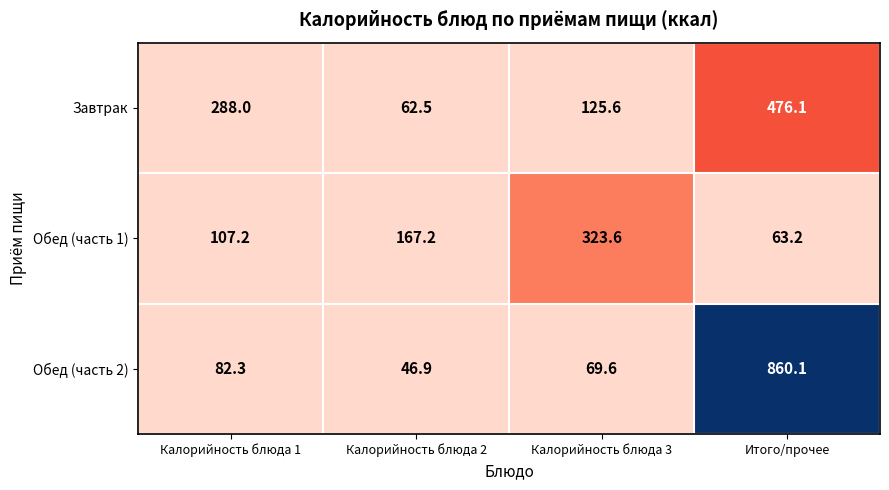

True or false: Обед (часть 1) has a value of 74.1 at Калорийность блюда 2.

False